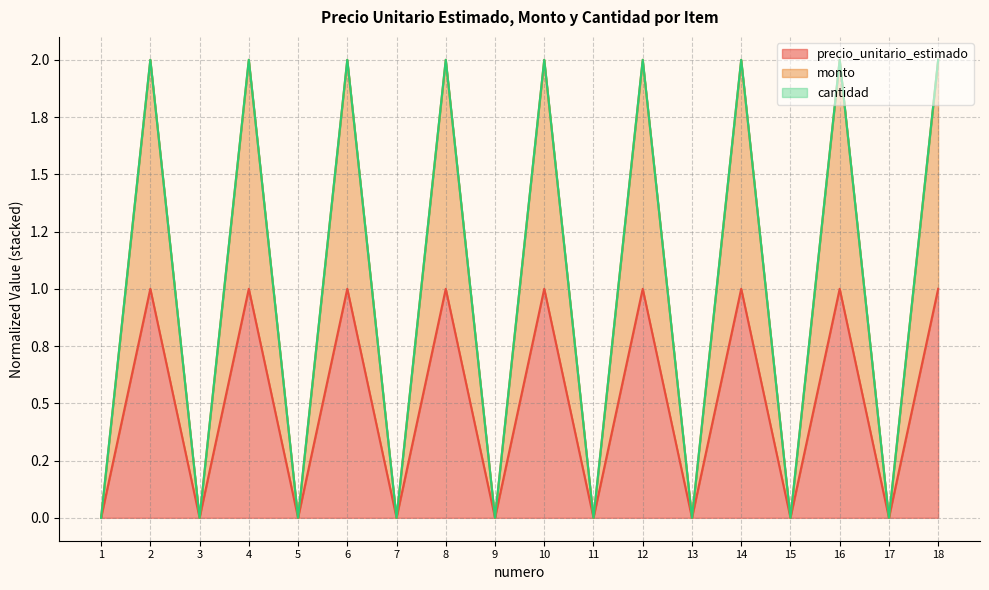

How many monto values are between 0 and 2?

18